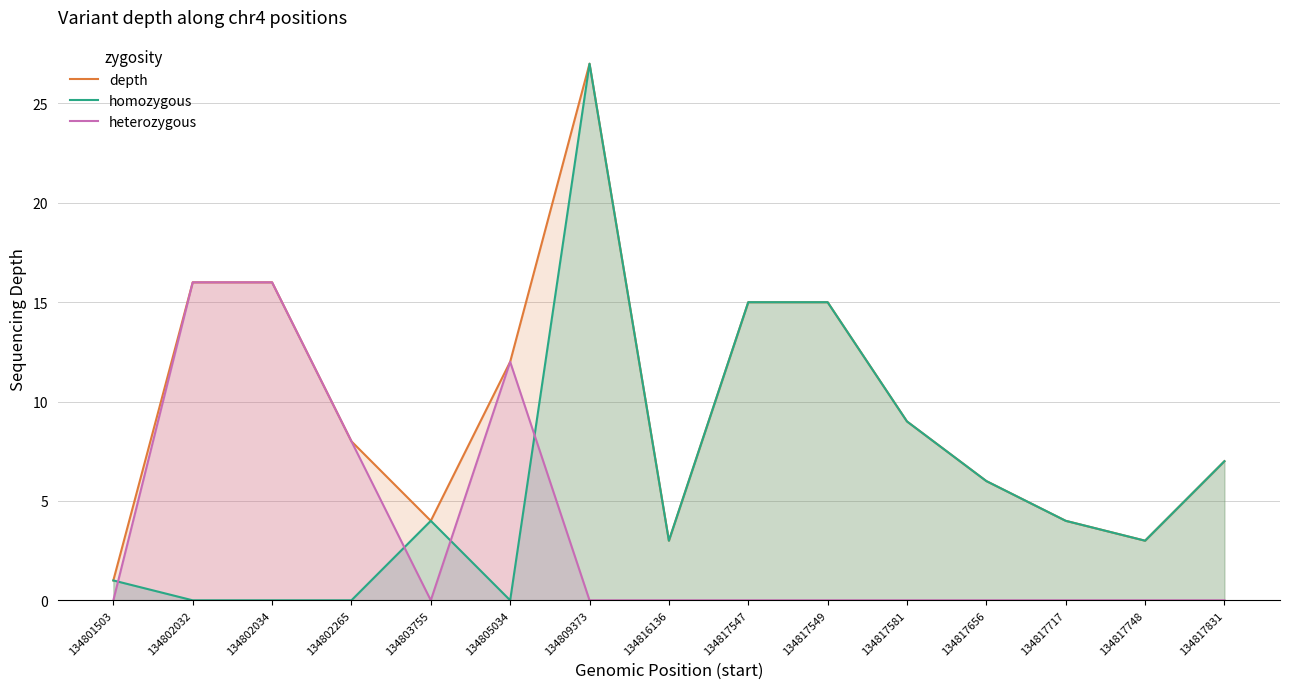

At which label does heterozygous reach its peak?

134802032